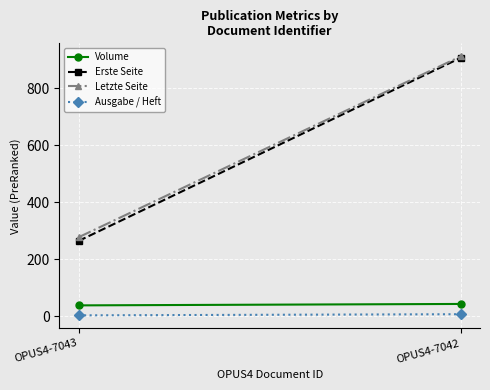

Which series has the largest total across all categories?

Letzte Seite